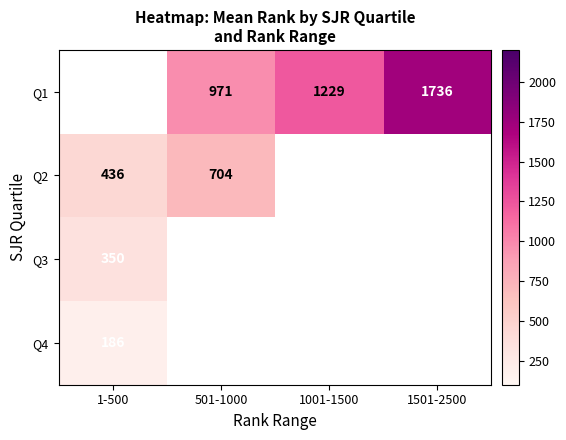

True or false: Q2 has a value of 277.5 at 501-1000.

False